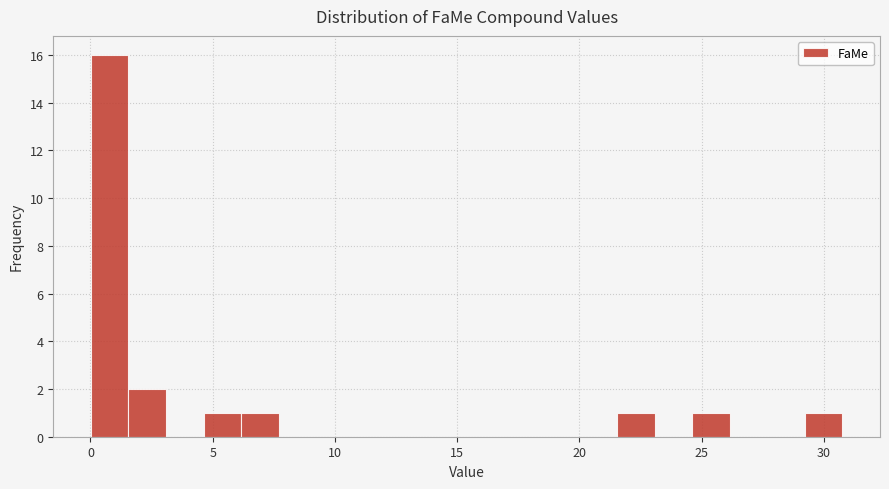

Around what value on the x-axis is the tallest bar? Give the approximate position of its centre, as read against the axis.

1.0